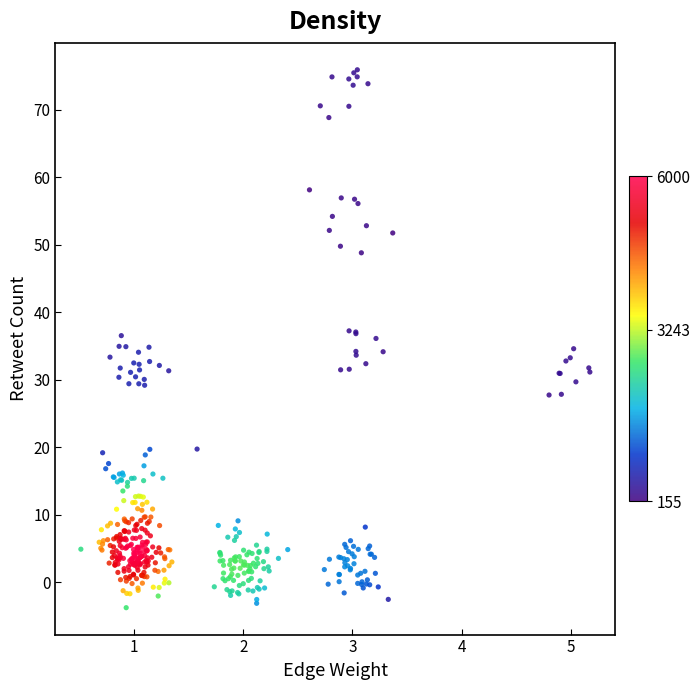

What is the range of X values (max minus min)?

4.7